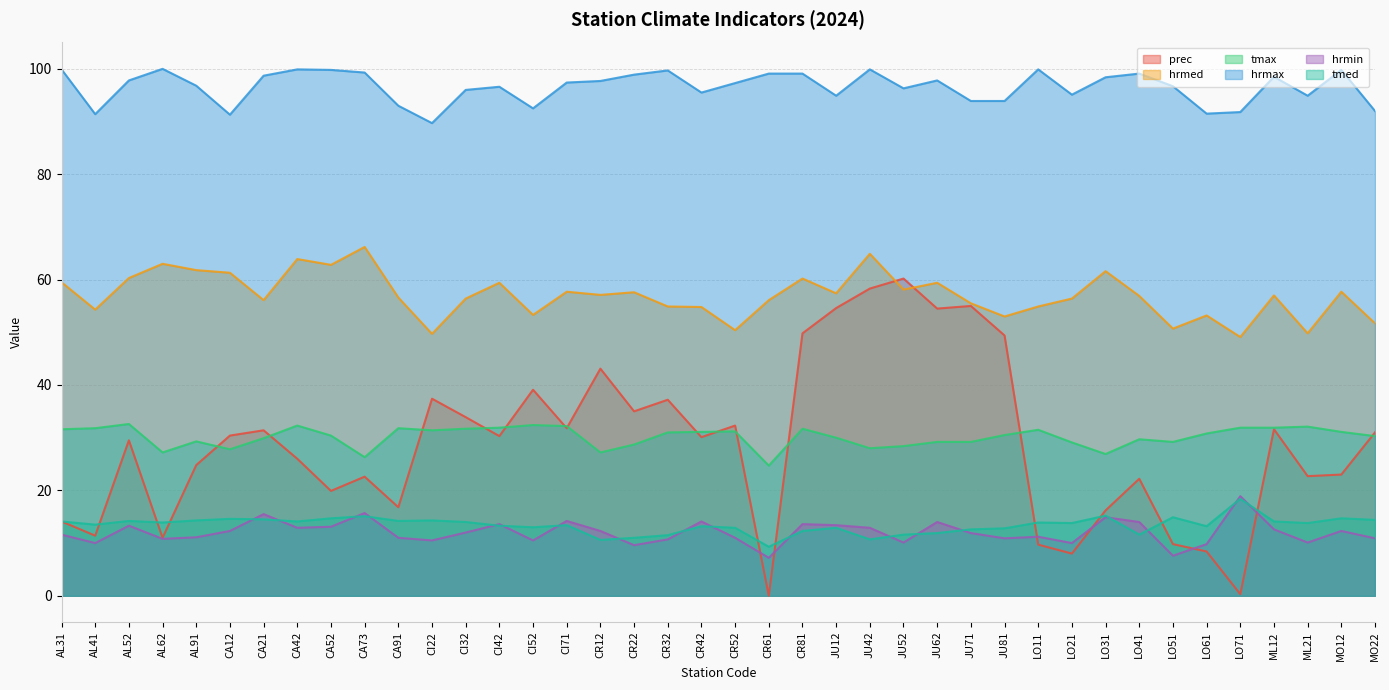

At which label does hrmin reach its peak?

LO71